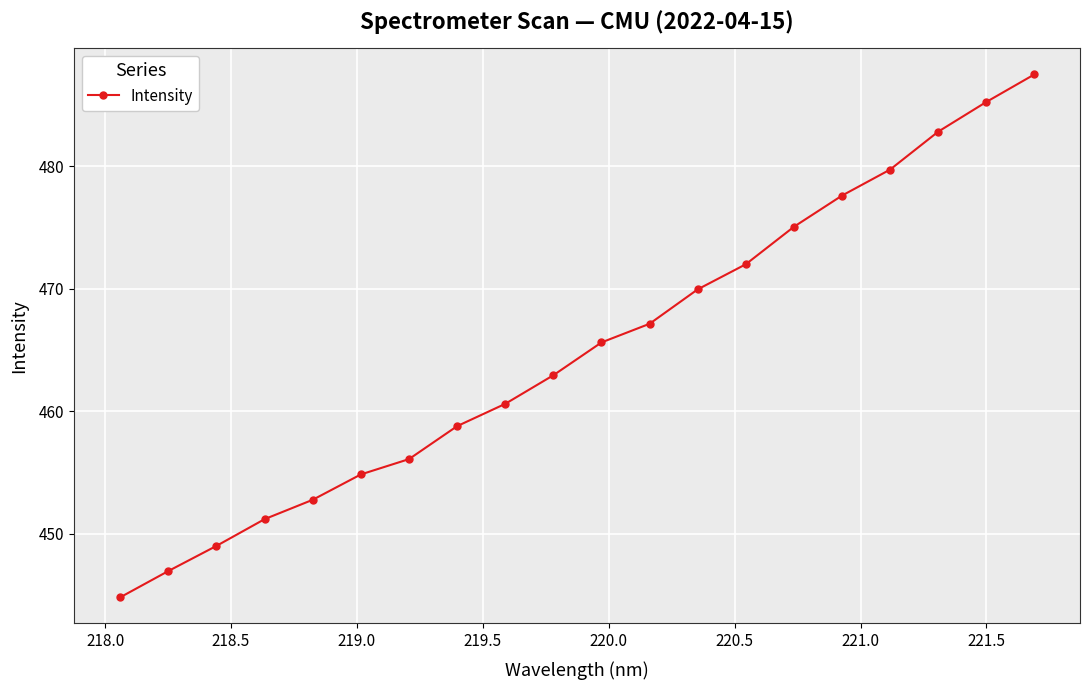

True or false: there are more than 0 points higher than both neighbors.

False